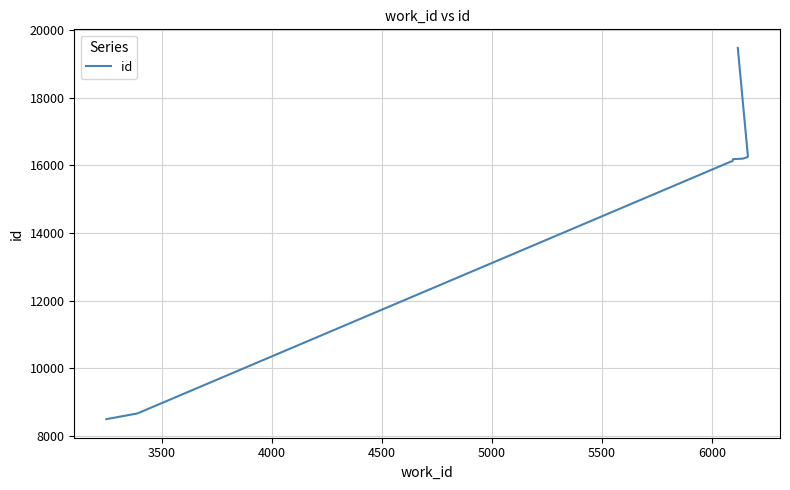

What is the smallest value displayed?

8503